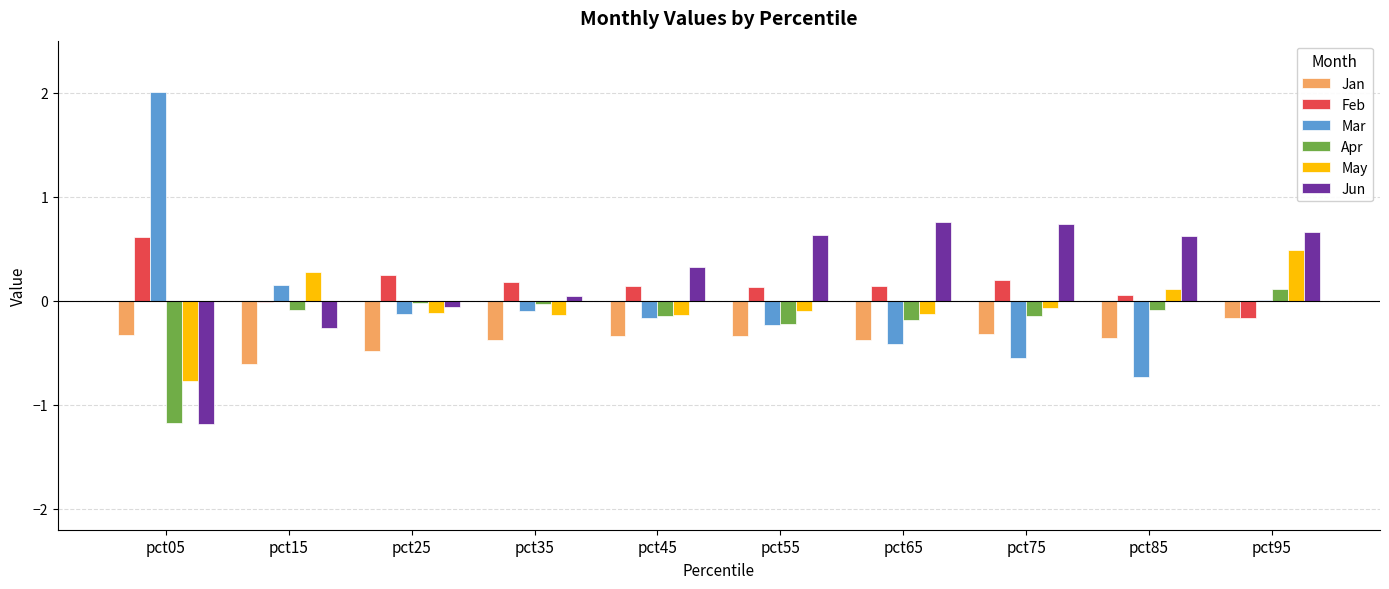

Which category has the highest value across all series?

pct05